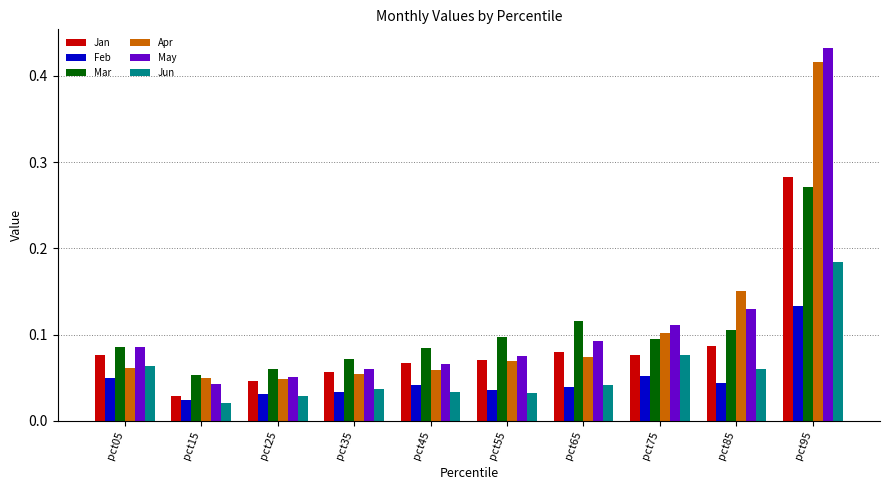

The Jan series shows 0.0 at pct35. True or false?

False